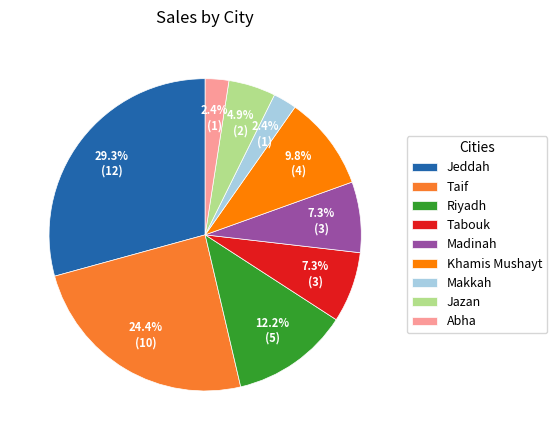

To the nearest percent, what portion does Abha represent?

2%